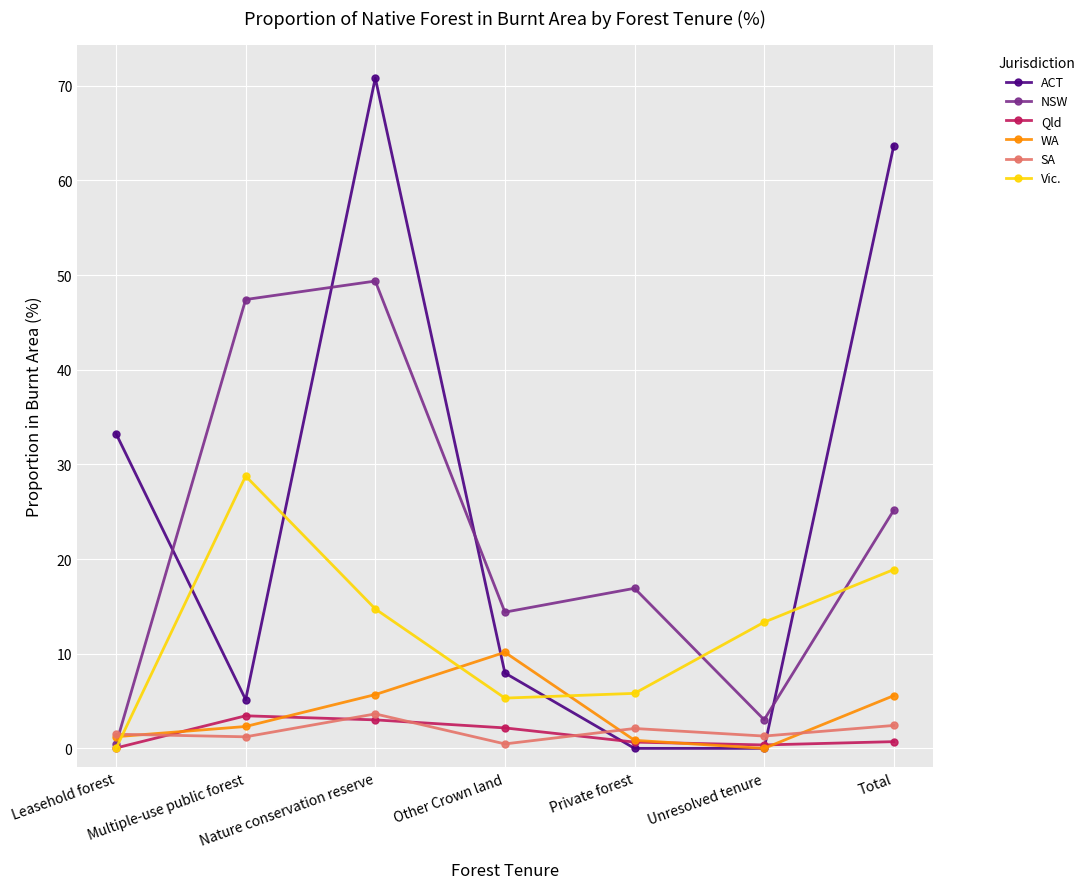

Which series changed the most between Nature conservation reserve and Unresolved tenure?

ACT